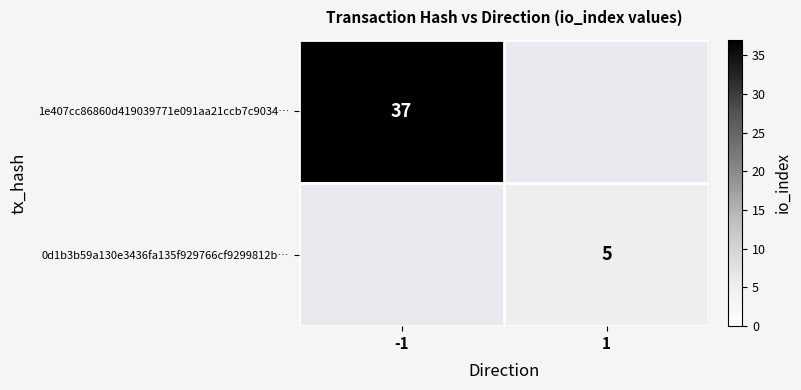

True or false: 1e407cc86860d419039771e091aa21ccb7c9034… has a value of 56 at -1.

False